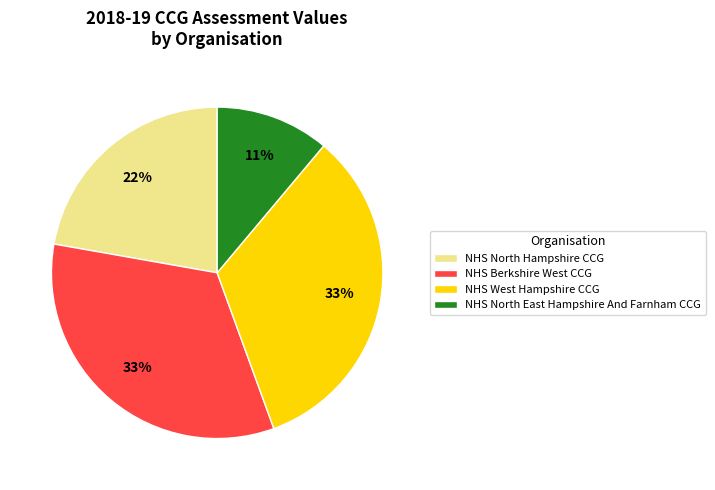

Which slice is the smallest?

NHS North East Hampshire And Farnham CCG